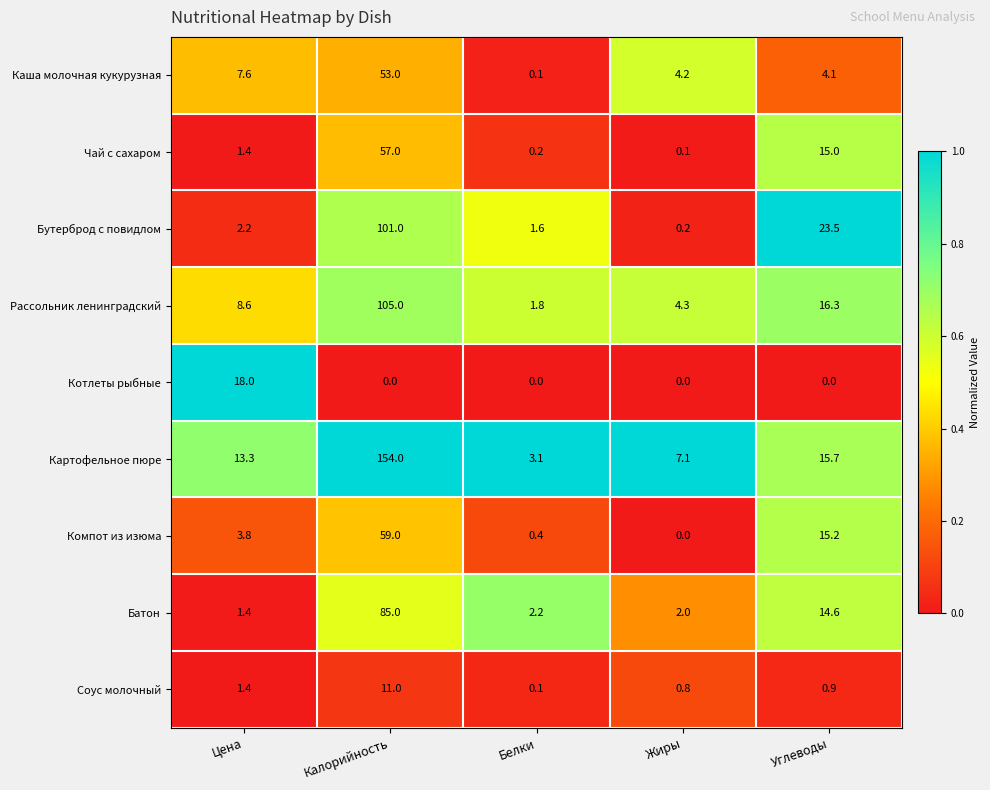

At Углеводы, list the series in order from largest to smallest.

Бутерброд с повидлом, Рассольник ленинградский, Картофельное пюре, Компот из изюма, Чай с сахаром, Батон, Каша молочная кукурузная, Соус молочный, Котлеты рыбные